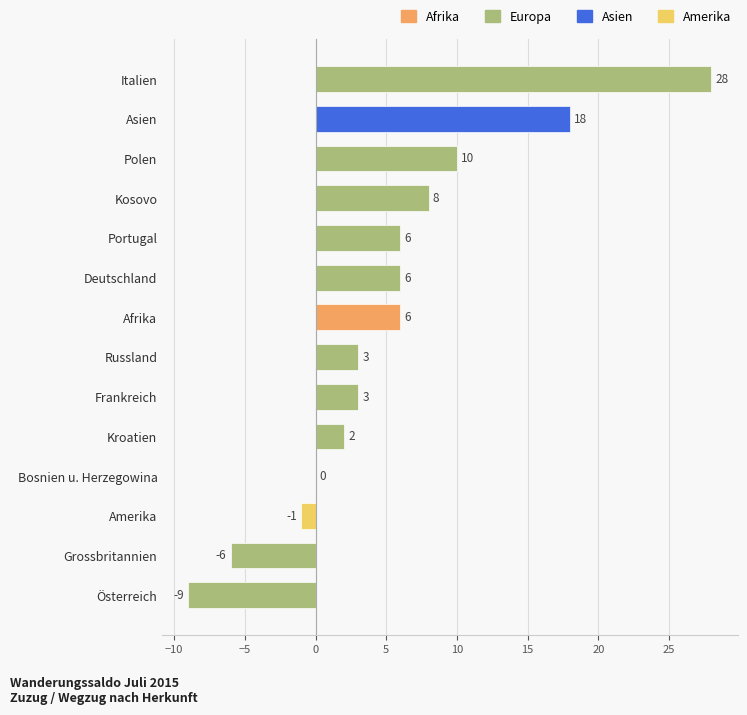

What is the minimum value for Wande-rungs-saldo?

-9